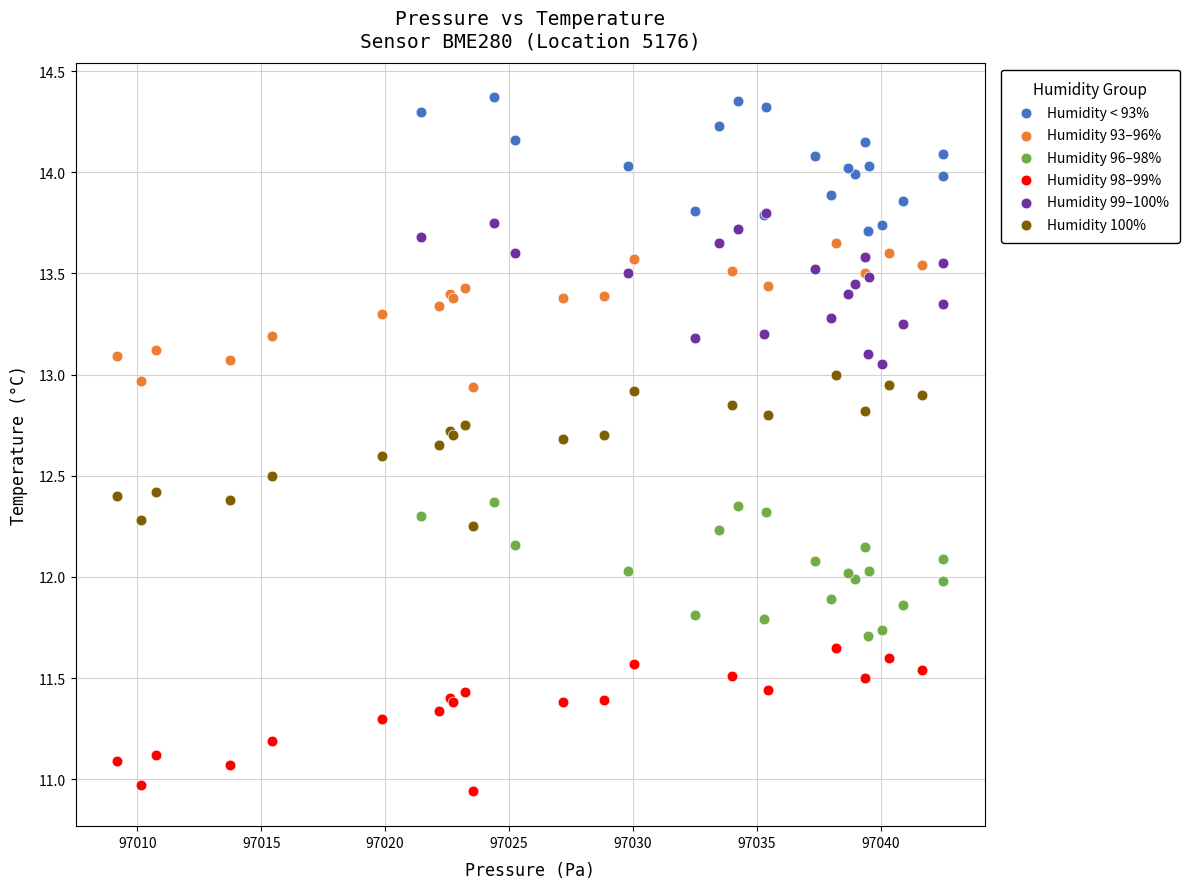

Which series reaches the minimum Y coordinate?

Humidity 98–99%